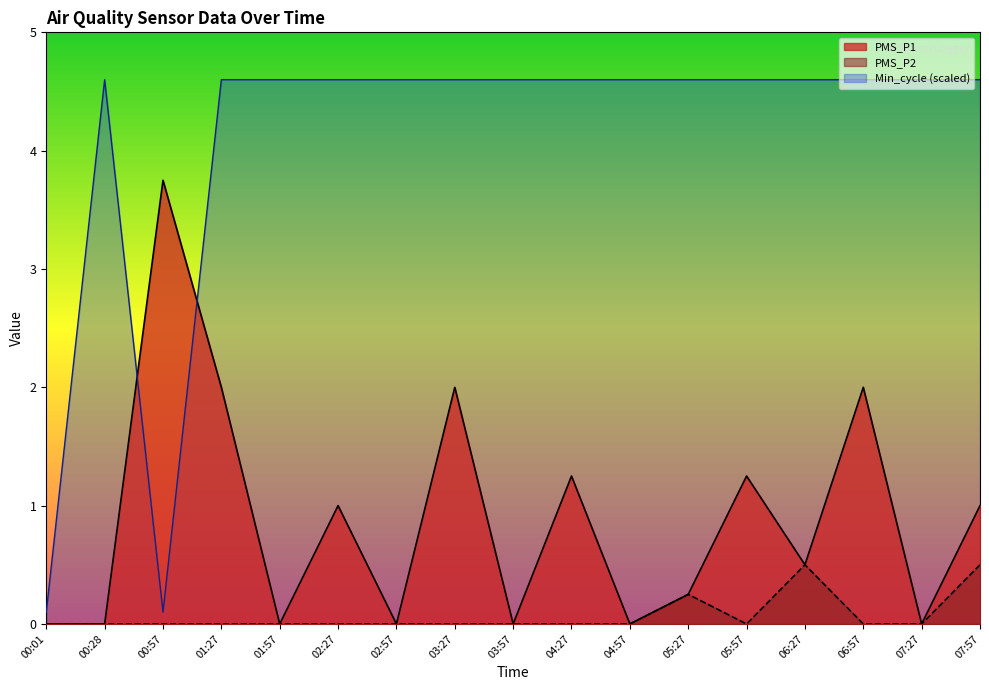

What is the label of the 16th point from the right?

00:28